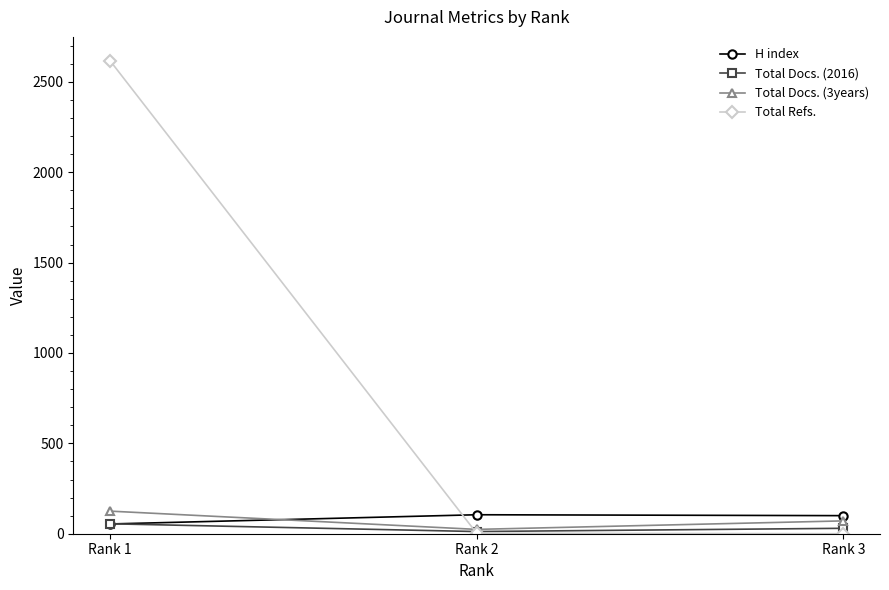

What is the sum of all Total Docs. (3years) values?

220